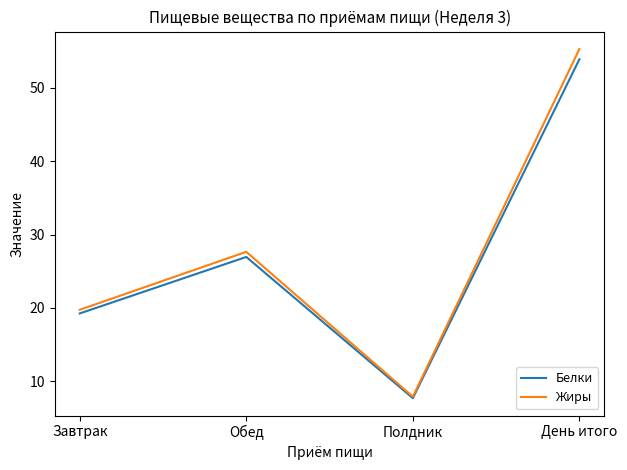

List the labels in order of Белки value, smallest first.

Полдник, Завтрак, Обед, День итого